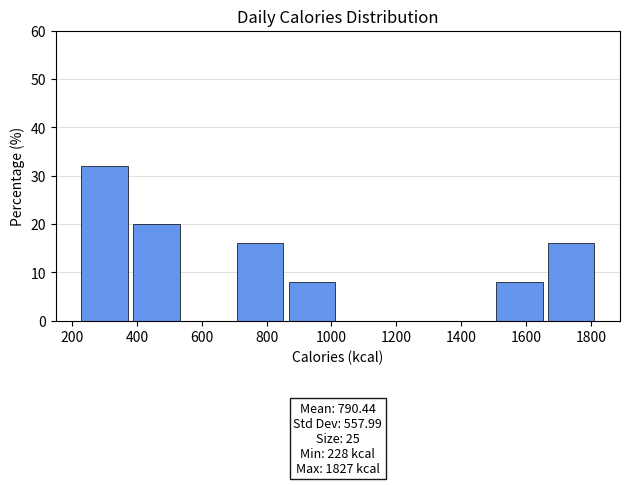

Over which range of the x-axis is the bar tallest?

220 to 380